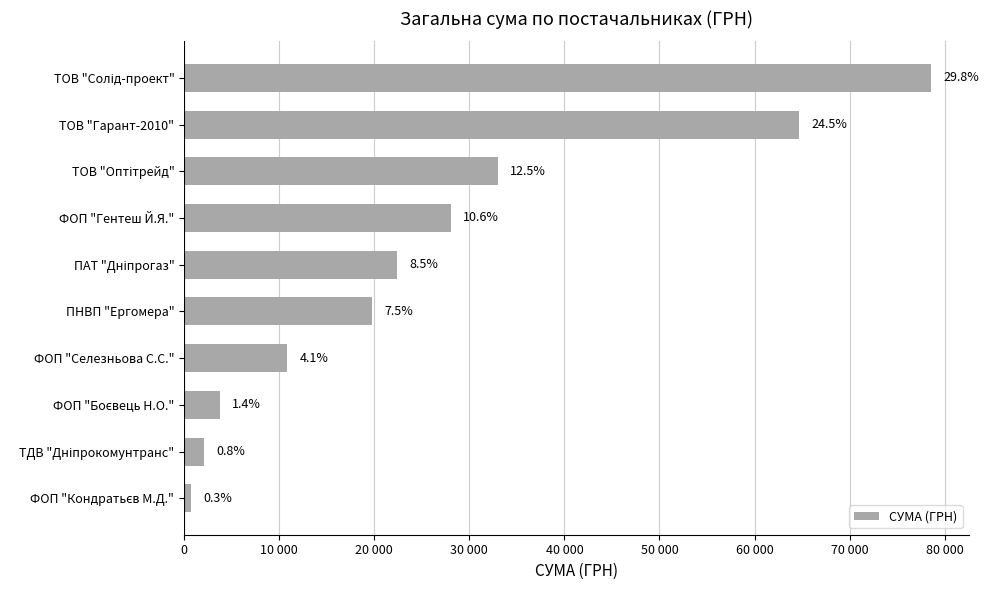

Are the bars horizontal?

Yes